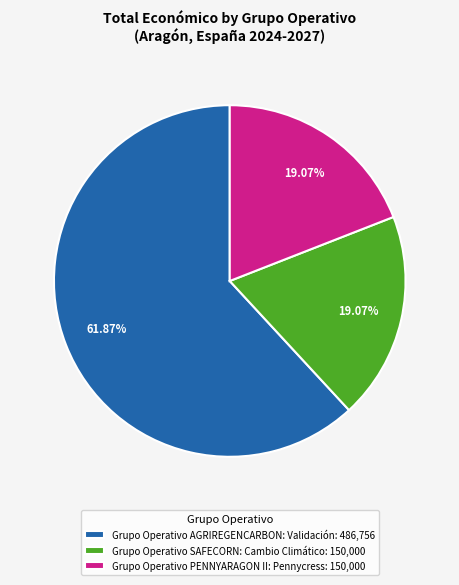

The Grupo Operativo PENNYARAGON II: Pennycress slice represents 34% of the pie. True or false?

False